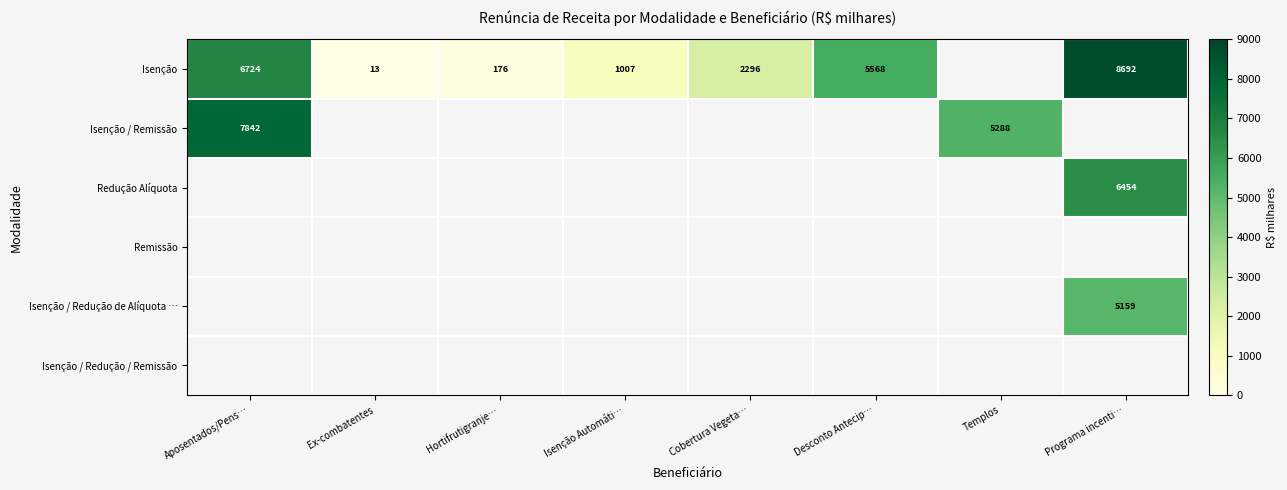

Count the number of categories in the chart.

8